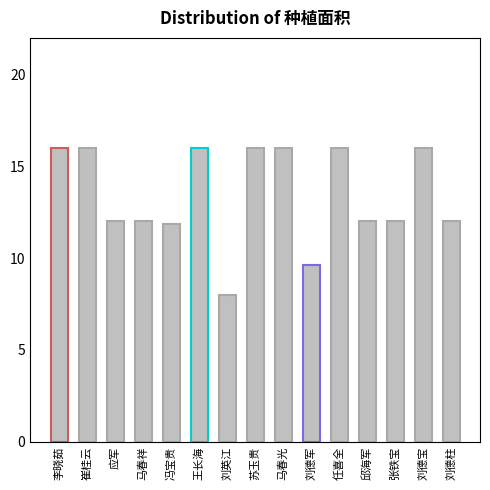

Reading right to left, extract all data points from this chart.

12.0	16.0	12.0	12.0	16.0	9.6	16.0	16.0	8.0	16.0	11.9	12.0	12.0	16.0	16.0